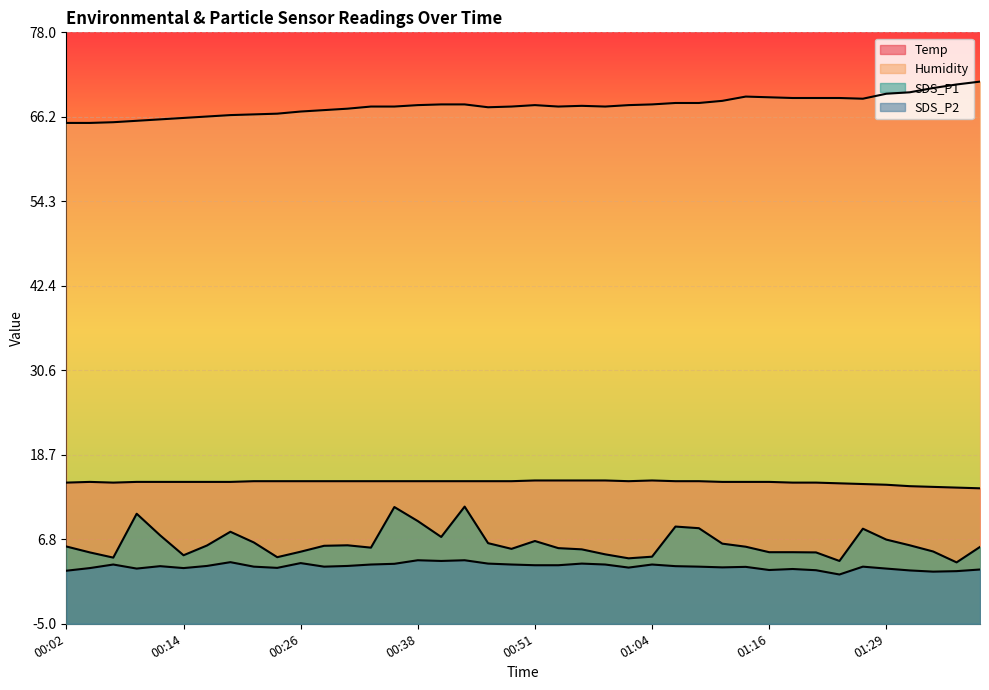

At which category is the sum across all series the highest?

00:44